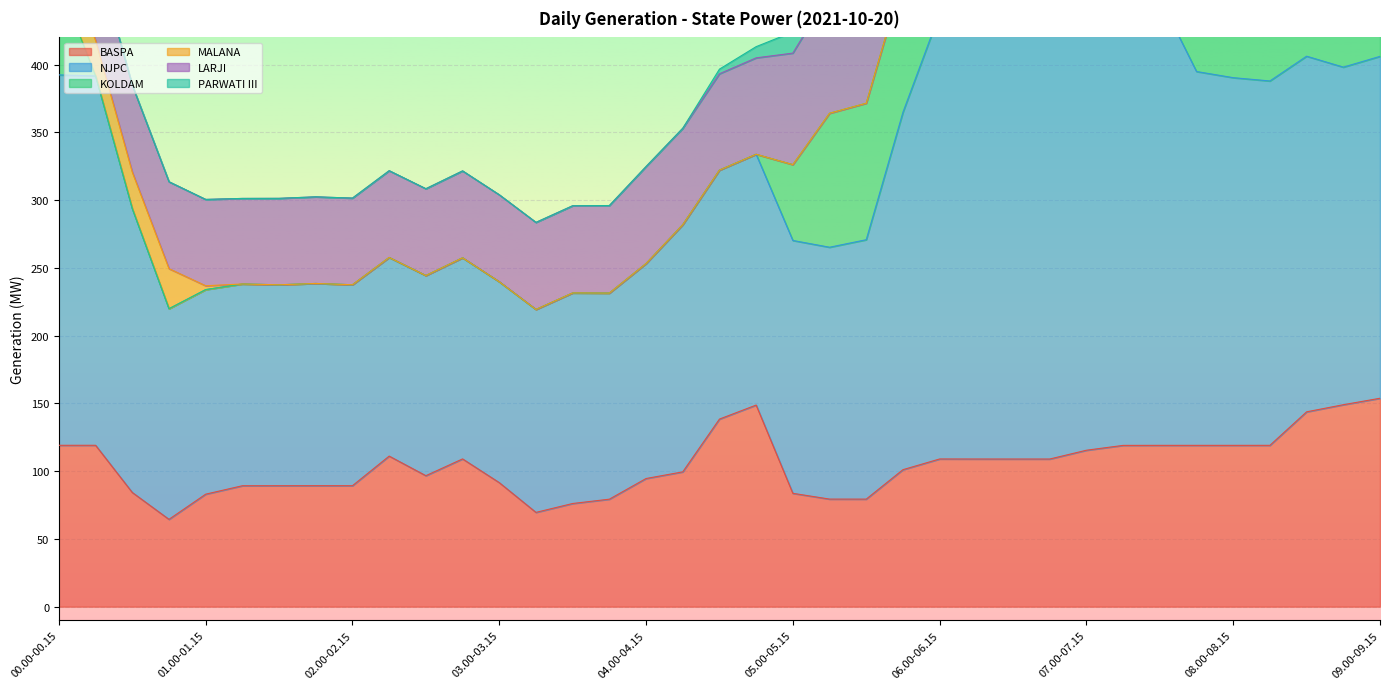

Between which two adjacent categories do KOLDAM and PARWATI III first intersect?

00.00-00.15 and 00.15-00.30